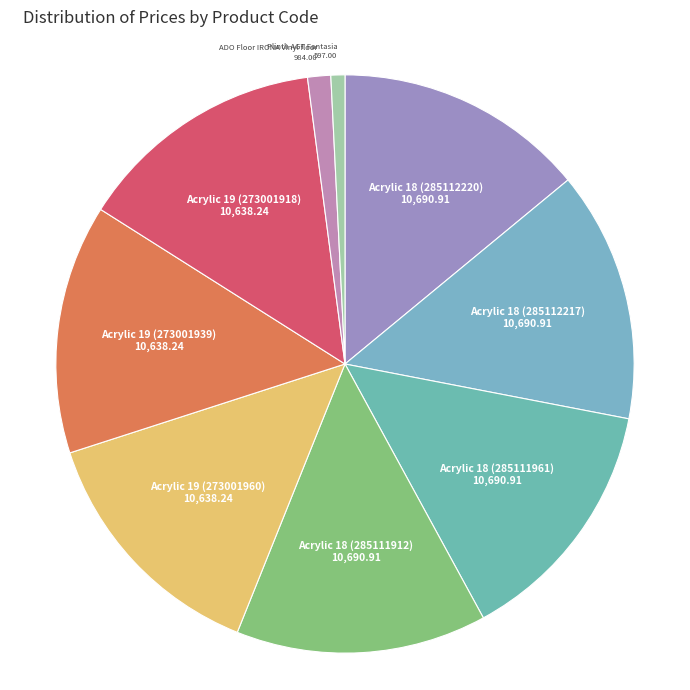

How many segments does this pie chart have?

9